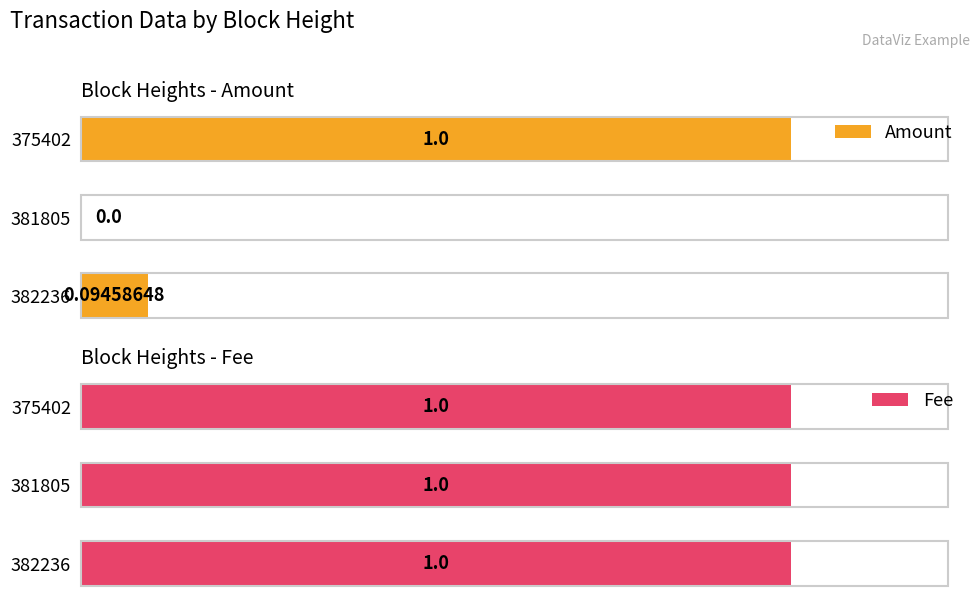

What are all the series names shown in the legend?

Amount, Fee